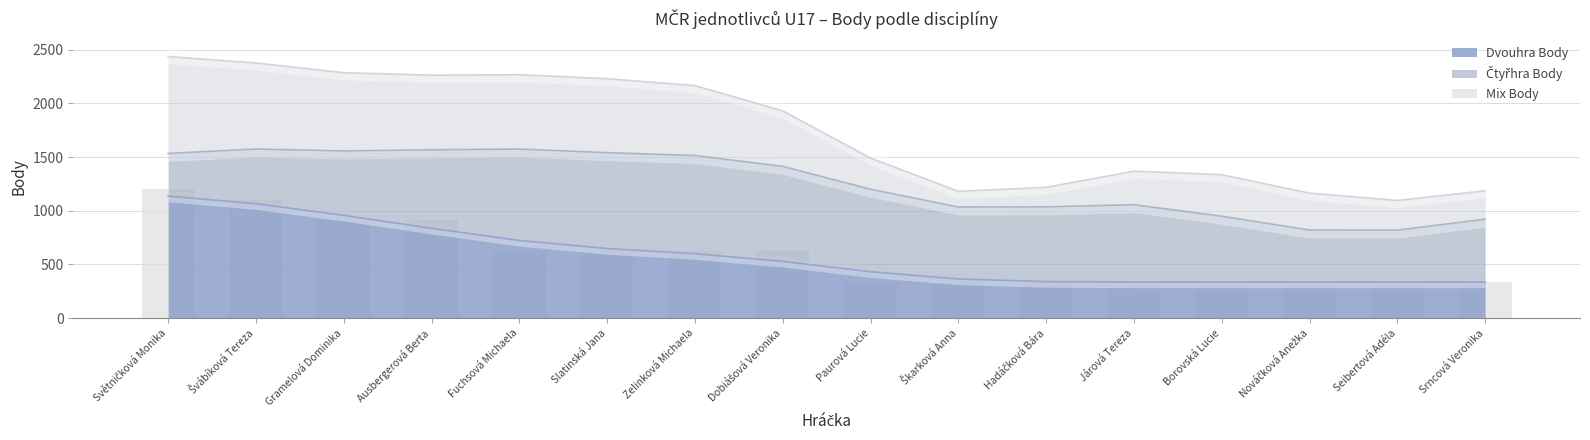

How many groups of bars are there?

16